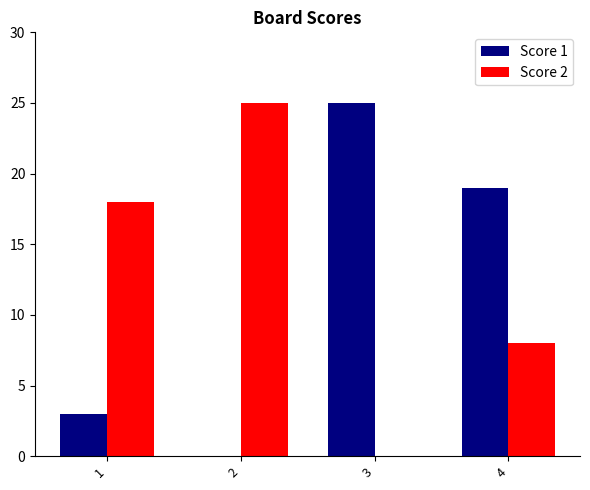

Where is Score 1 nearest to the value 12?

4